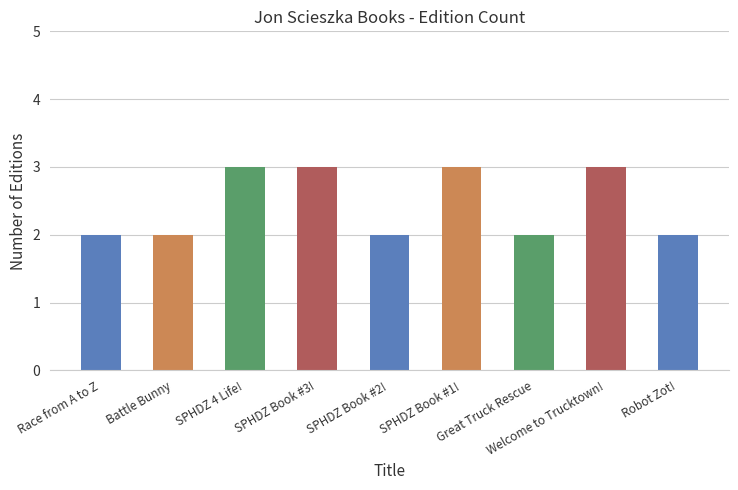

Is it true that the value at Race from A to Z is 3?

False